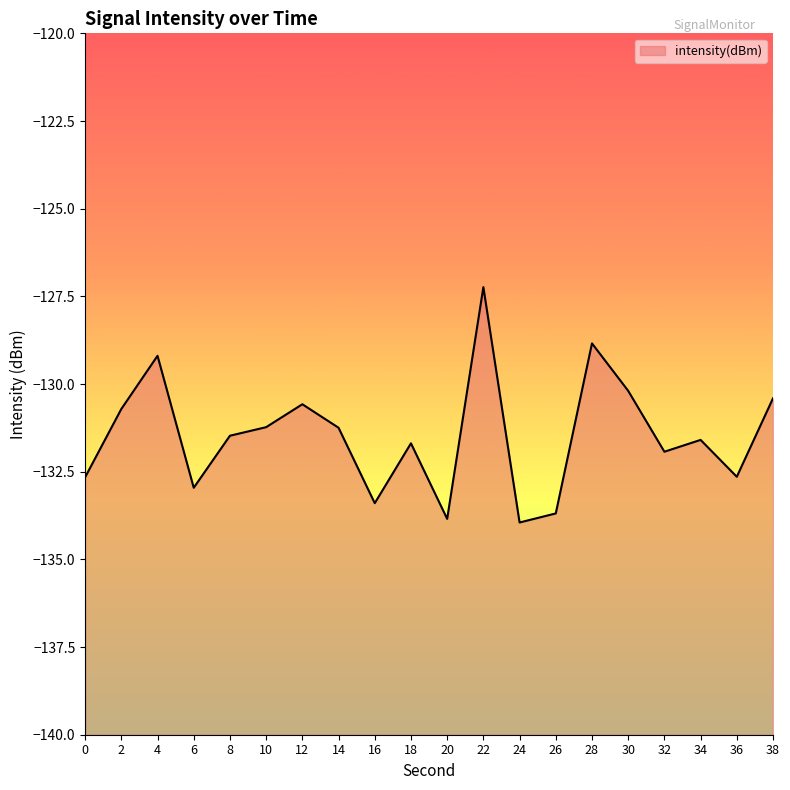

How many interior local valleys (lower than both neighbors) does the data have?

6